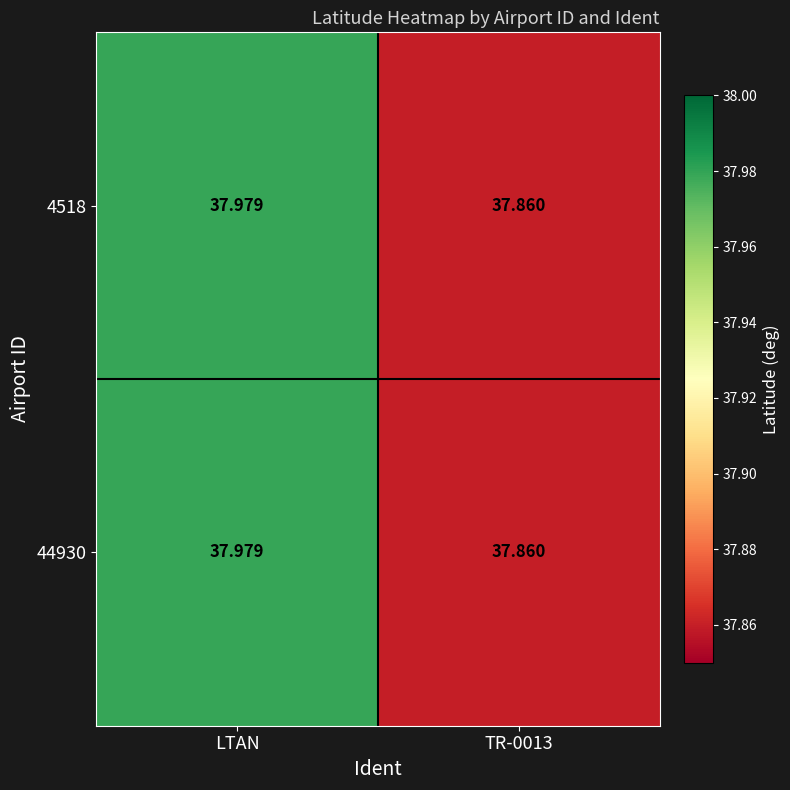

At how many categories does at least one series exceed 37?

2